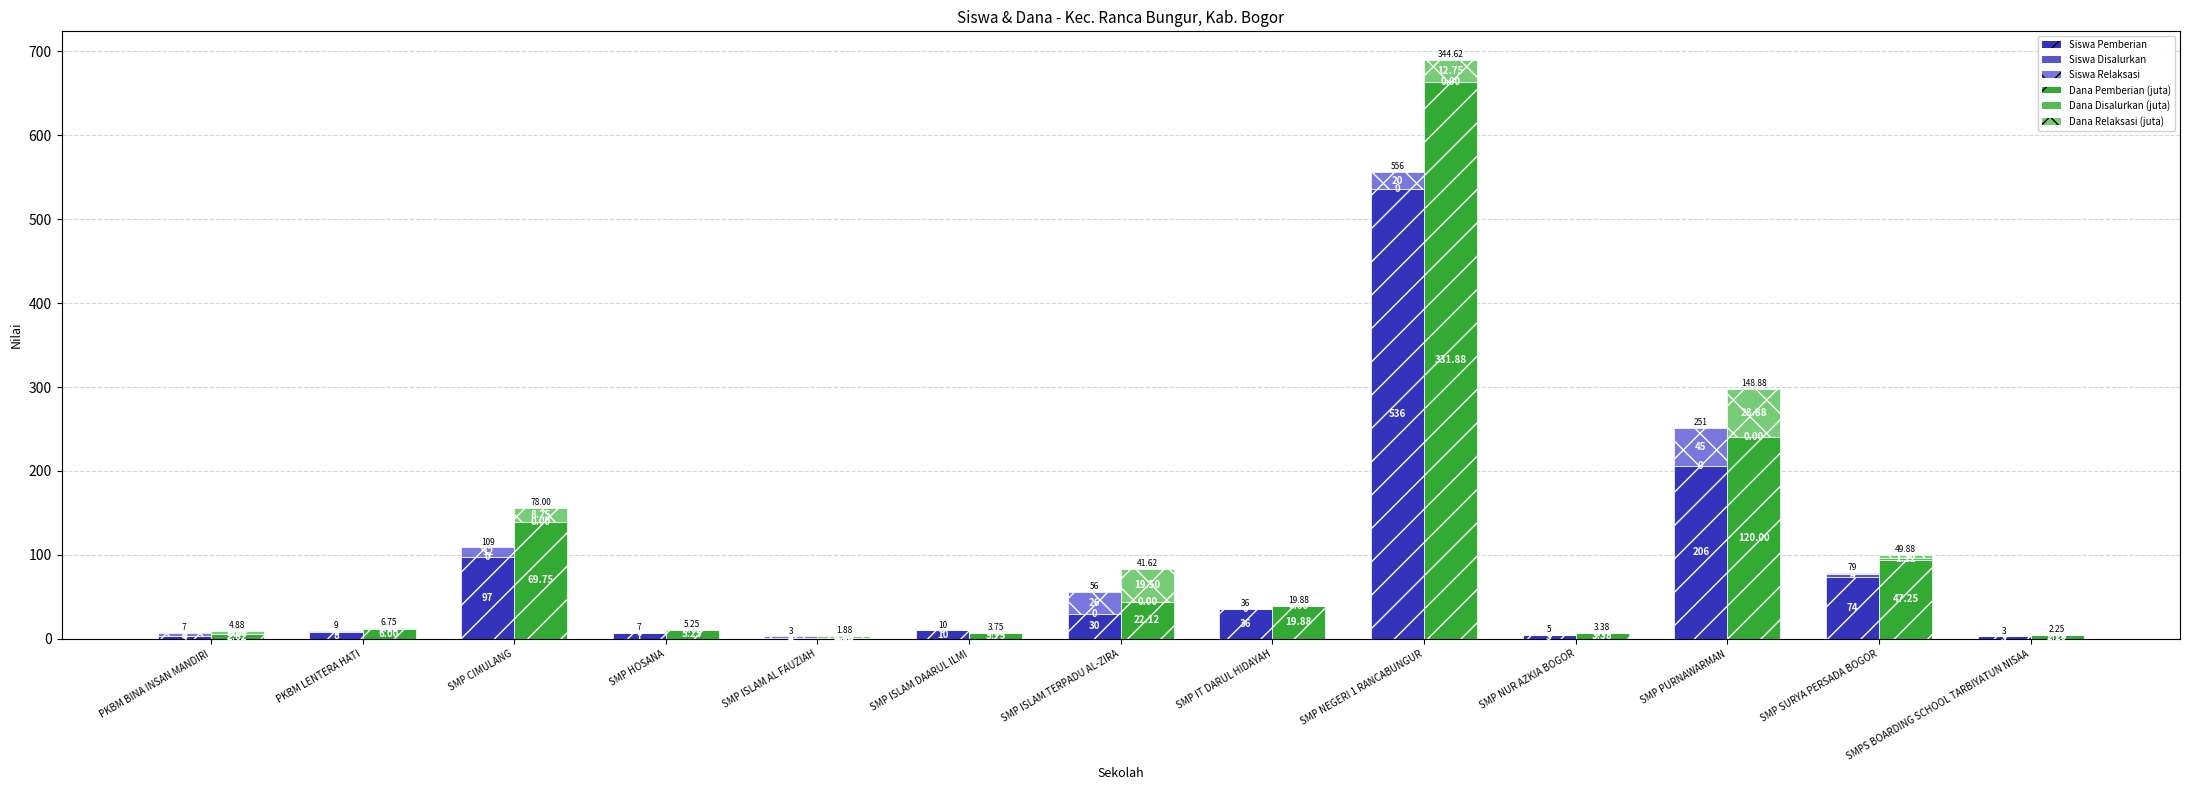

What is the highest value of the Dana Relaksasi series?

57.8